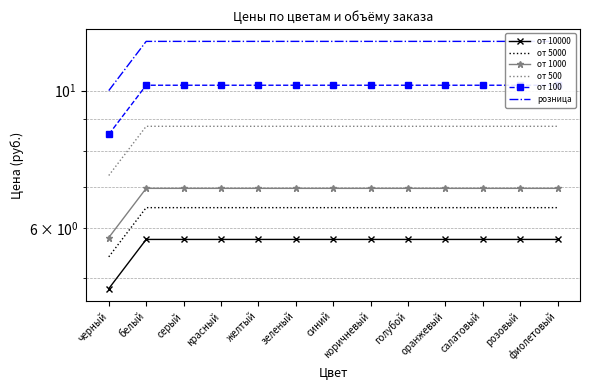

What is the sum of the от 500 values at серый and зеленый?

17.5